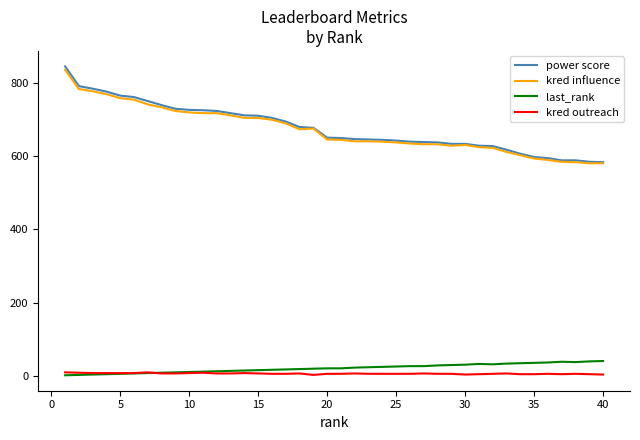

Which series has the largest range (max minus min)?

power score